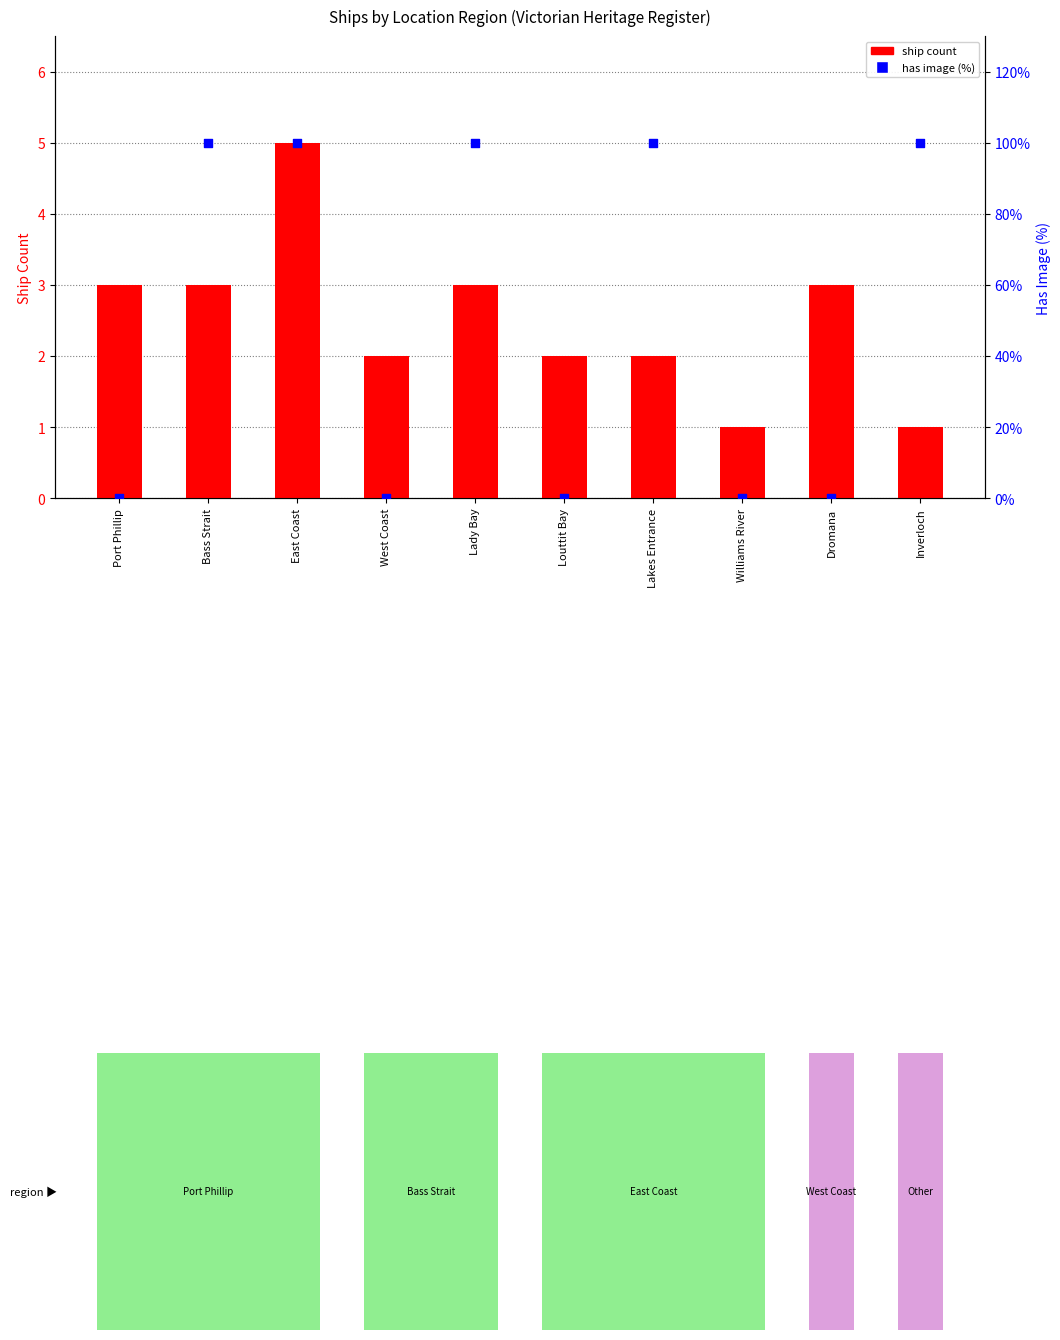

Which series has the widest spread of Y values?

has image (%)